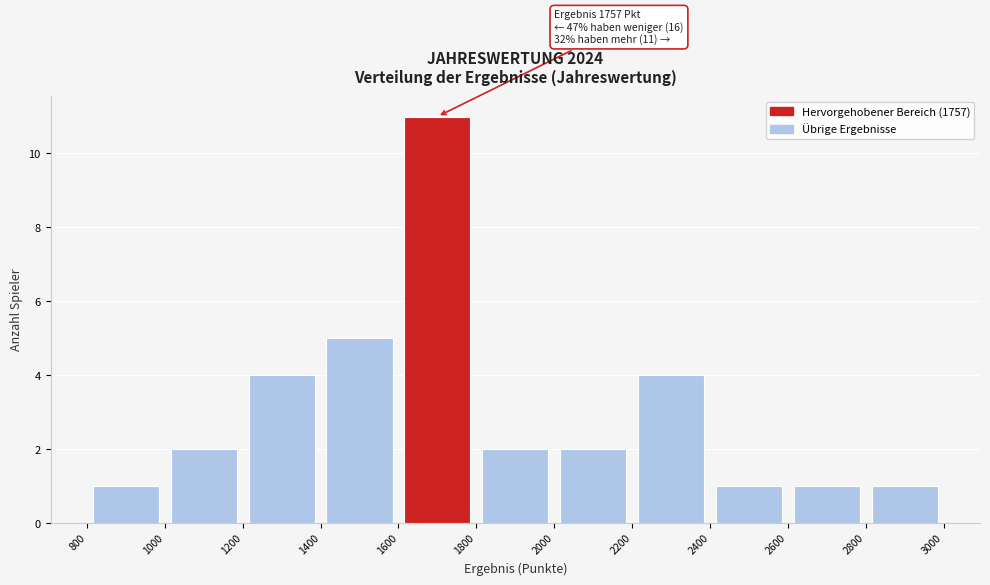

Which range on the x-axis has the tallest bar?

1600 to 1800